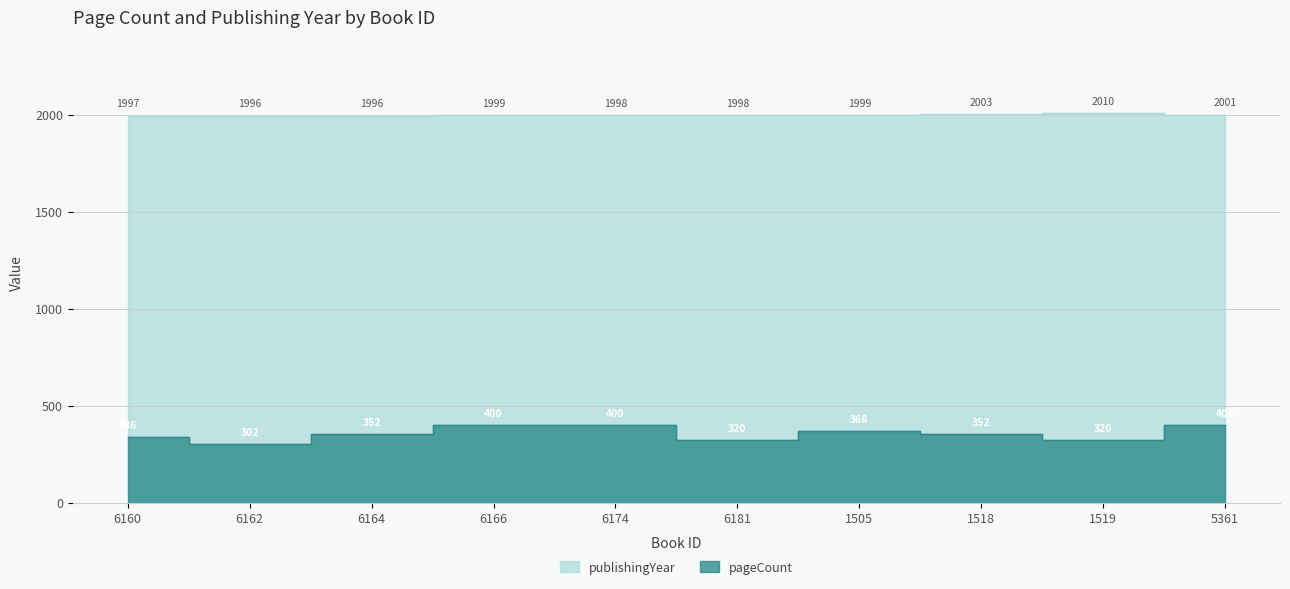

List the series in order of their peak value, lowest first.

pageCount, publishingYear